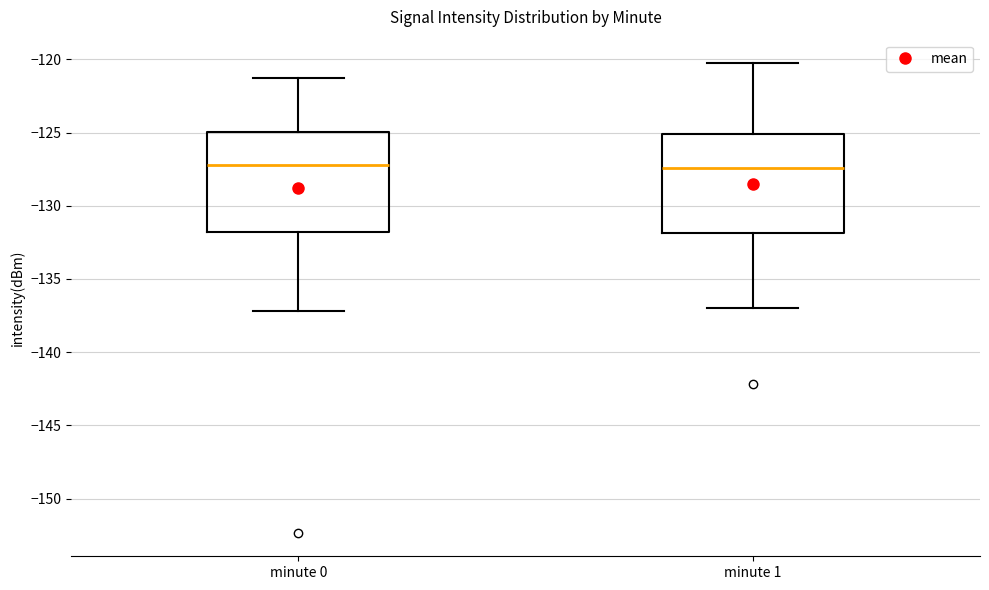

Where does the upper whisker of the box for minute 0 end on the y-axis? The values are not printed on the chart, so give them approximately, as read against the axis.

-121.5